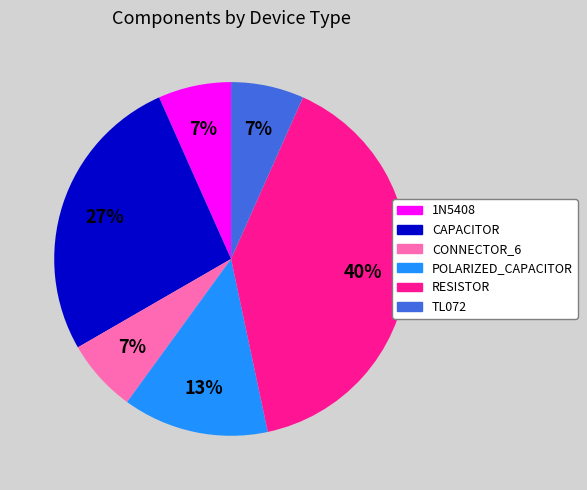

True or false: RESISTOR accounts for 40% of the total.

True